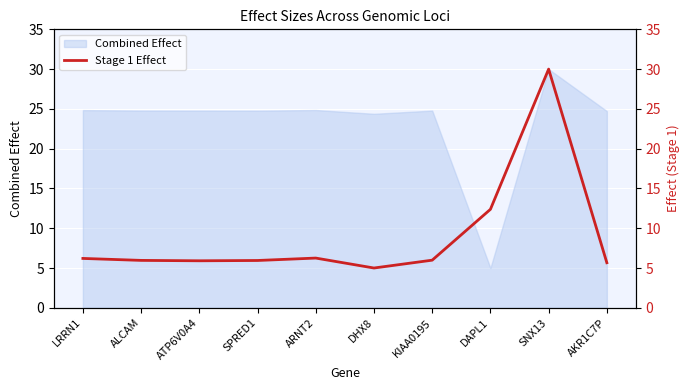

What is the maximum value for Combined Effect?

30.0